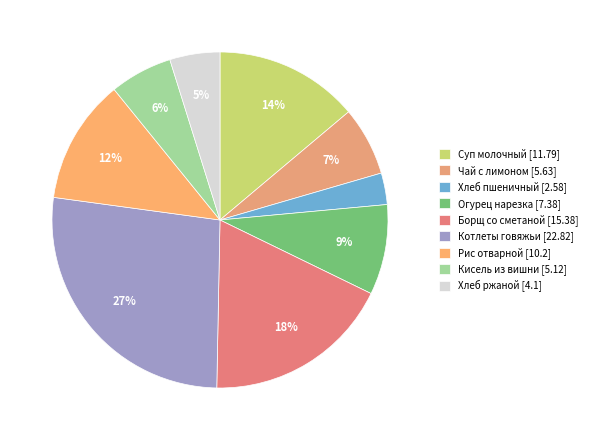

To the nearest percent, what is the average slice percentage?

11%